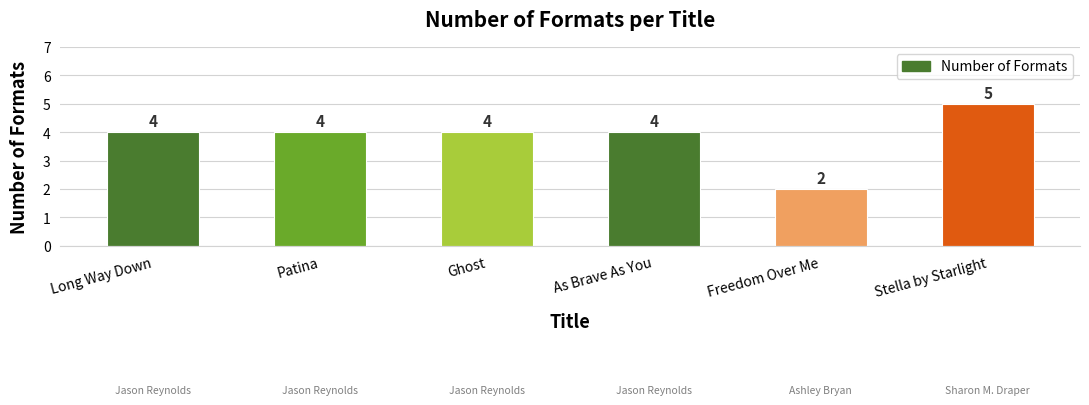

Count the values in the range 4 to 5.

5